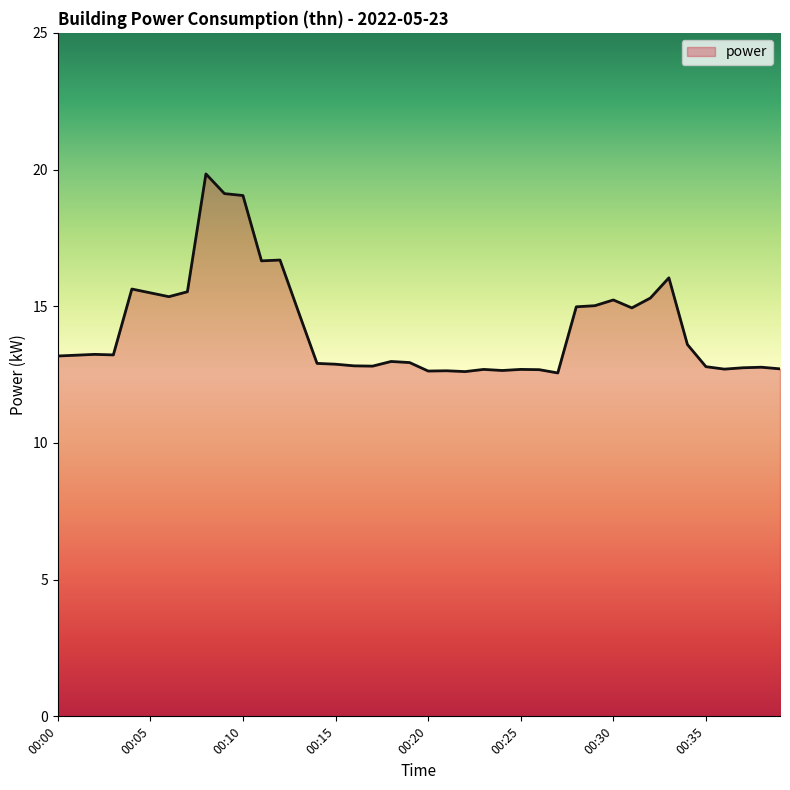

What is the difference between the maximum and minimum values?

7.3